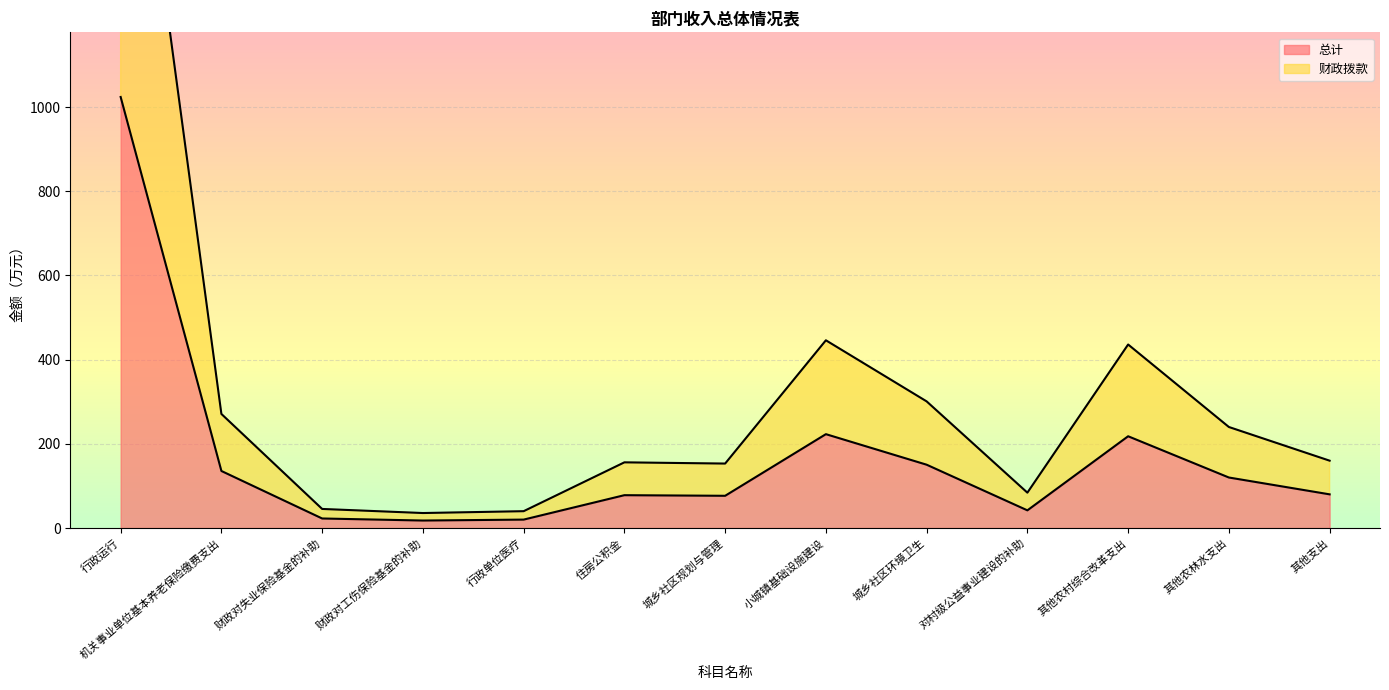

At which category is the sum across all series the highest?

行政运行